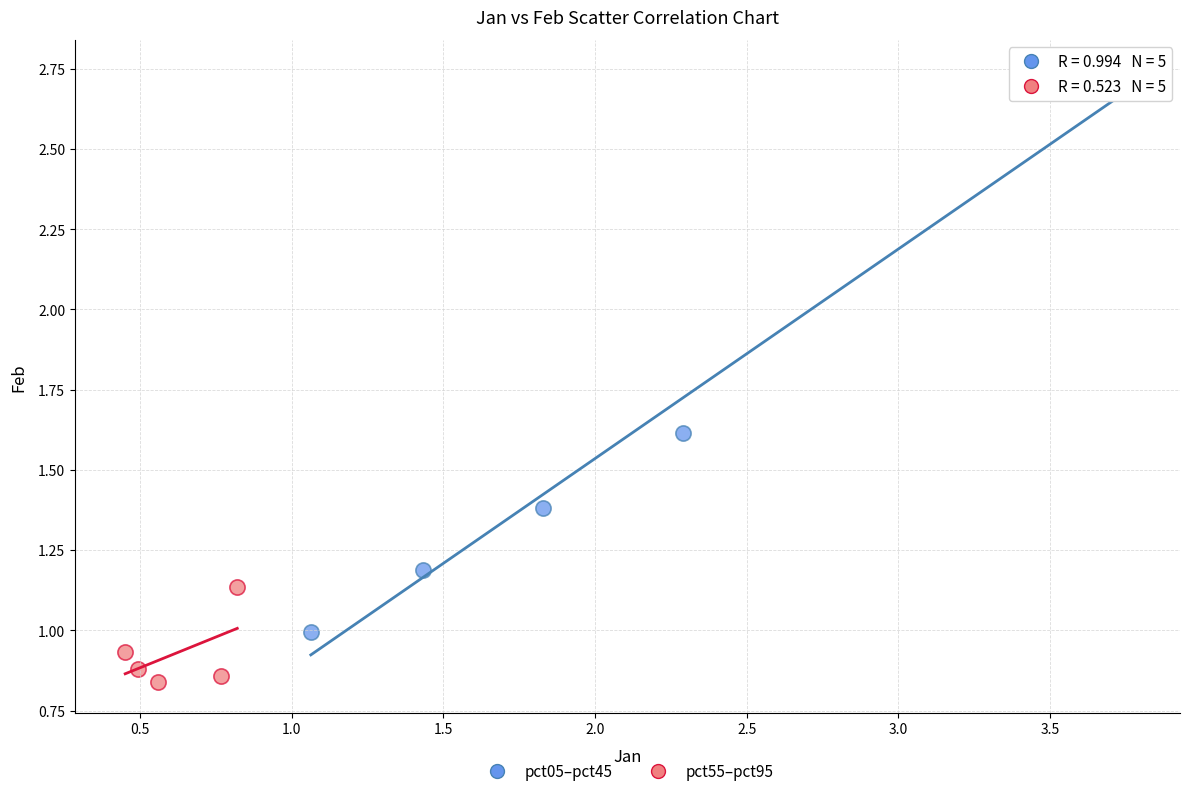

Which series has the largest Y range (max minus min)?

pct05–pct45